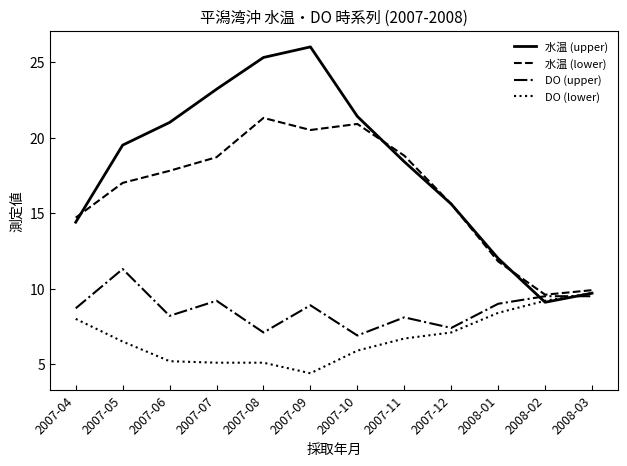

Reading left to right, list all the values displayed in this chart.

水温 (upper): 2007-04=14.4	2007-05=19.5	2007-06=21.0	2007-07=23.2	2007-08=25.3	2007-09=26.0	2007-10=21.4	2007-11=18.4	2007-12=15.6	2008-01=12.0	2008-02=9.1	2008-03=9.7
水温 (lower): 2007-04=14.7	2007-05=17.0	2007-06=17.8	2007-07=18.7	2007-08=21.3	2007-09=20.5	2007-10=20.9	2007-11=18.8	2007-12=15.6	2008-01=11.8	2008-02=9.6	2008-03=9.9
DO (upper): 2007-04=8.7	2007-05=11.3	2007-06=8.2	2007-07=9.2	2007-08=7.1	2007-09=8.9	2007-10=6.9	2007-11=8.1	2007-12=7.4	2008-01=9.0	2008-02=9.5	2008-03=9.5
DO (lower): 2007-04=8.0	2007-05=6.5	2007-06=5.2	2007-07=5.1	2007-08=5.1	2007-09=4.4	2007-10=5.9	2007-11=6.7	2007-12=7.1	2008-01=8.4	2008-02=9.2	2008-03=9.7